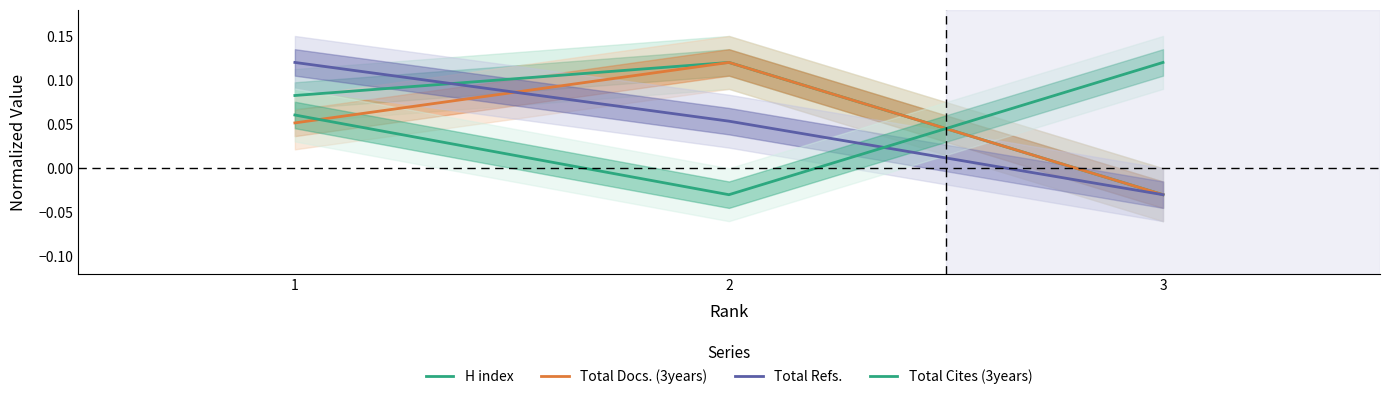

At how many categories does at least one series exceed 0?

3